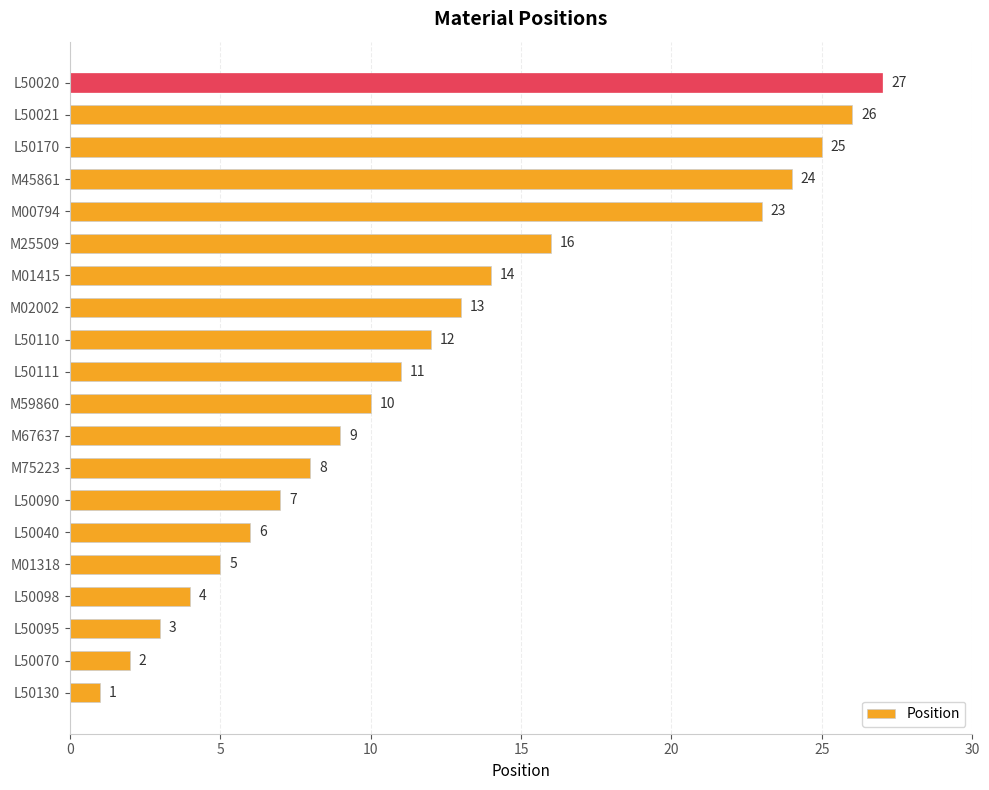

Does the chart contain stacked bars?

No